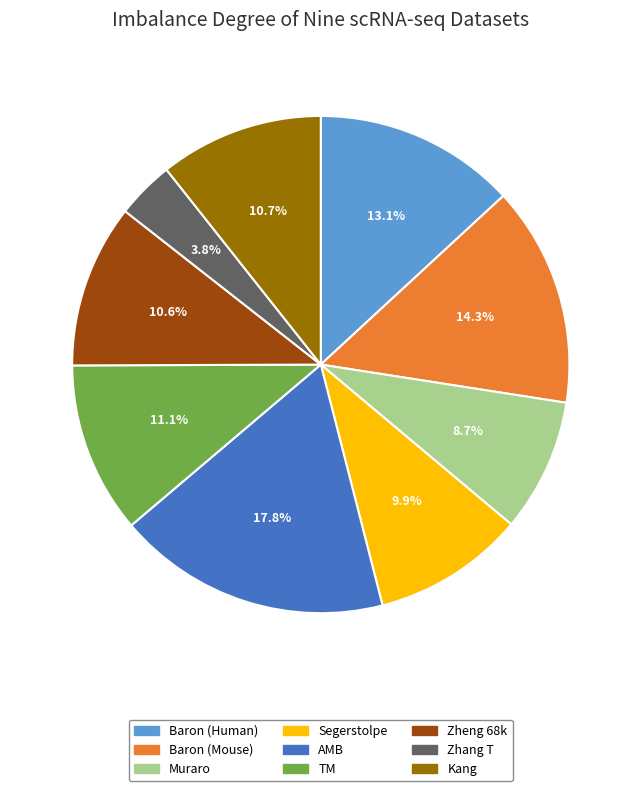

What percentage is NOT represented by Baron (Mouse)?

85.7%